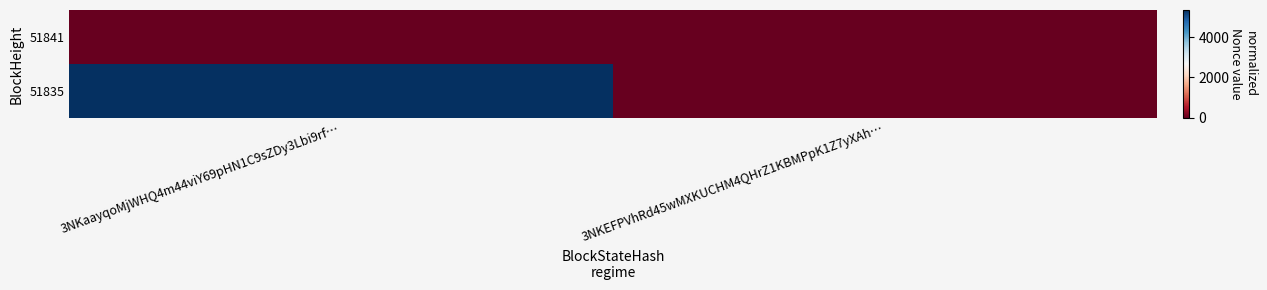

Reading right to left, what are all the values shown in this chart?

51841: 3NKEFPVhRd45wMXKUCHM4QHrZ1KBMPpK1Z7yXAh…=0	3NKaayqoMjWHQ4m44viY69pHN1C9sZDy3Lbi9rf…=0
51835: 3NKEFPVhRd45wMXKUCHM4QHrZ1KBMPpK1Z7yXAh…=0	3NKaayqoMjWHQ4m44viY69pHN1C9sZDy3Lbi9rf…=5352